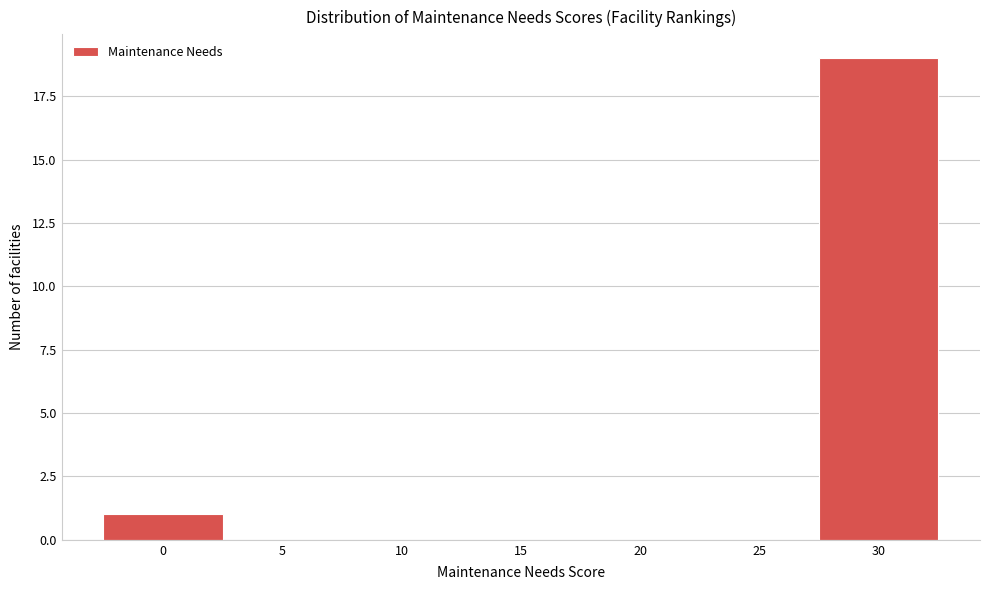

Reading left to right, extract all data points from this chart.

0=1	5=0	10=0	15=0	20=0	25=0	30=19